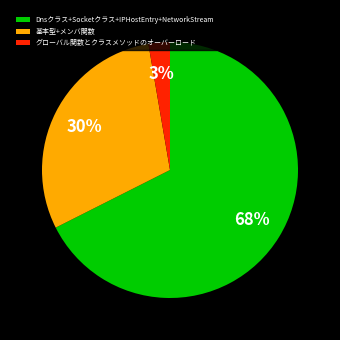

What is the largest slice in the pie chart?

Dnsクラス+Socketクラス+IPHostEntry+NetworkStream